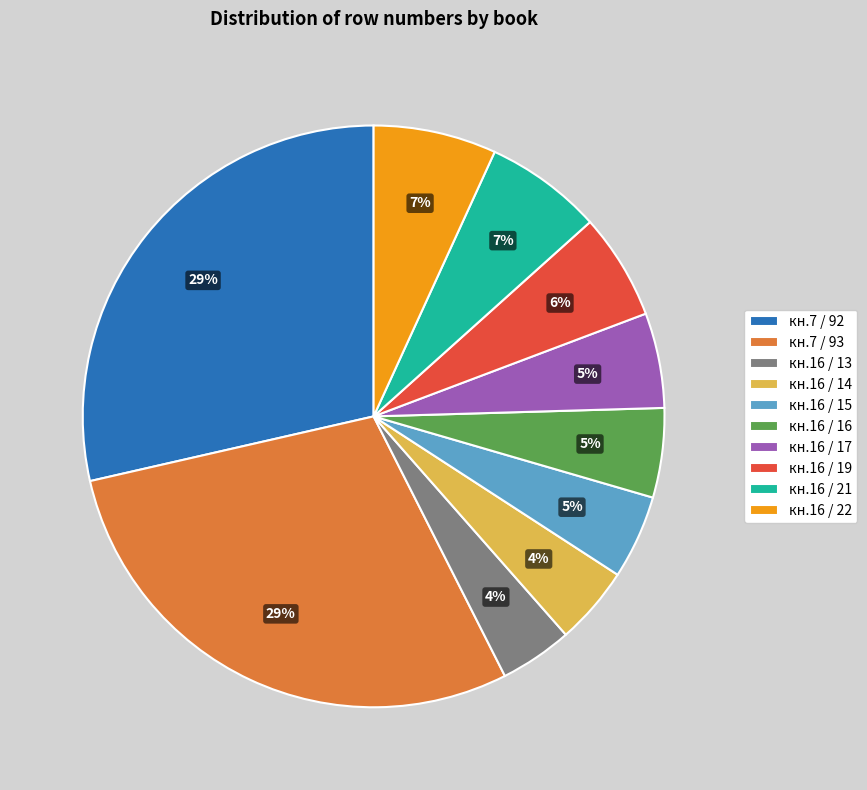

To the nearest percent, what is the average slice percentage?

10%